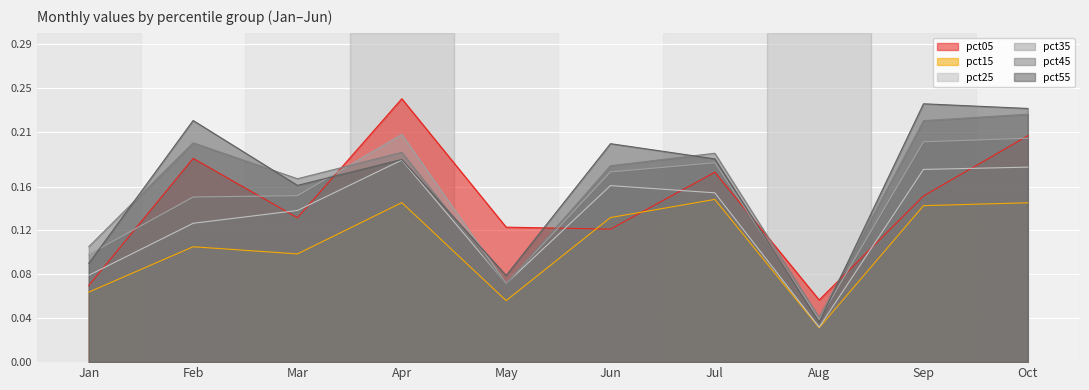

True or false: pct25 and pct55 cross at least once.

False